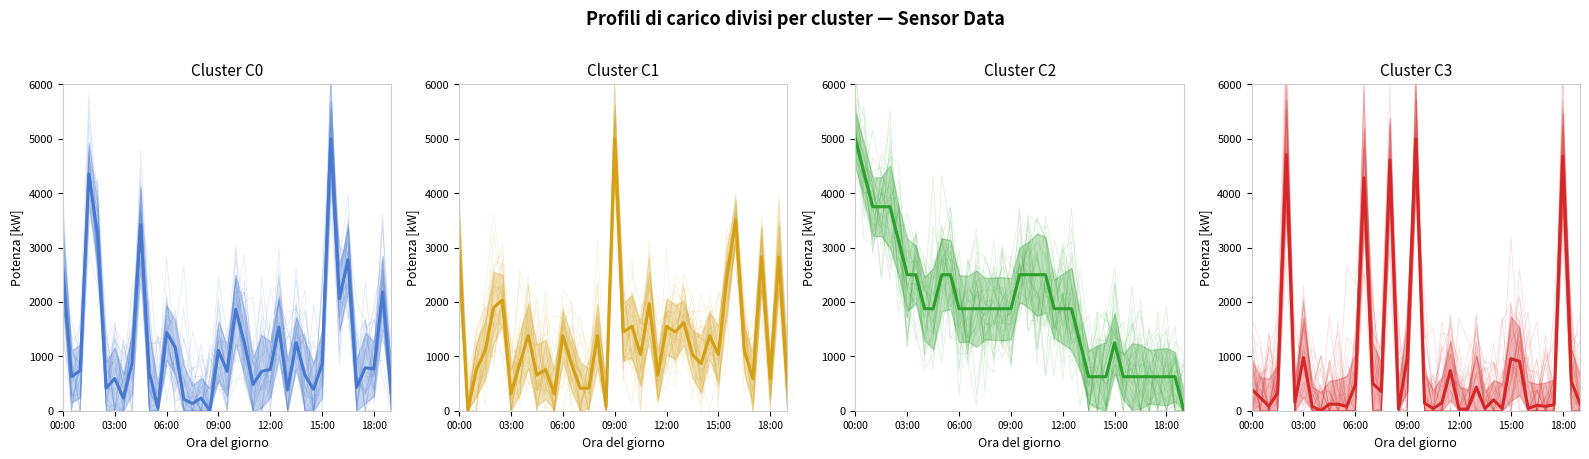

What is the ratio of the value at 35 to the value at 10?

0.9